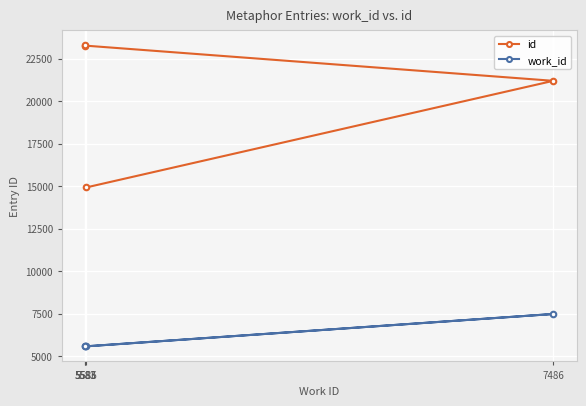

Read the id value at 5586.

14924